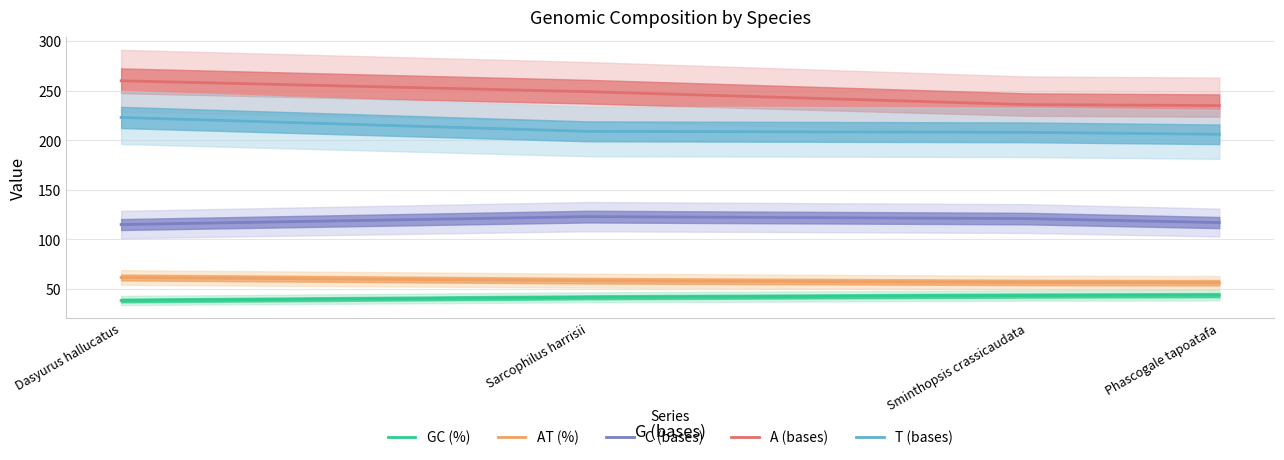

True or false: T (bases) has more than 2 interior local peaks.

False